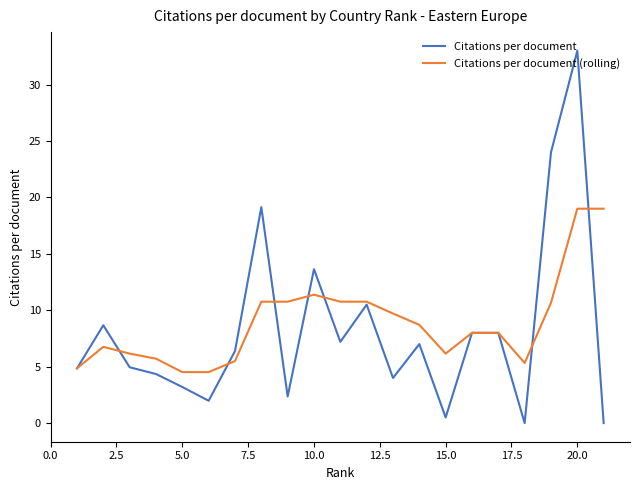

What is the maximum value shown in the chart?

33.0